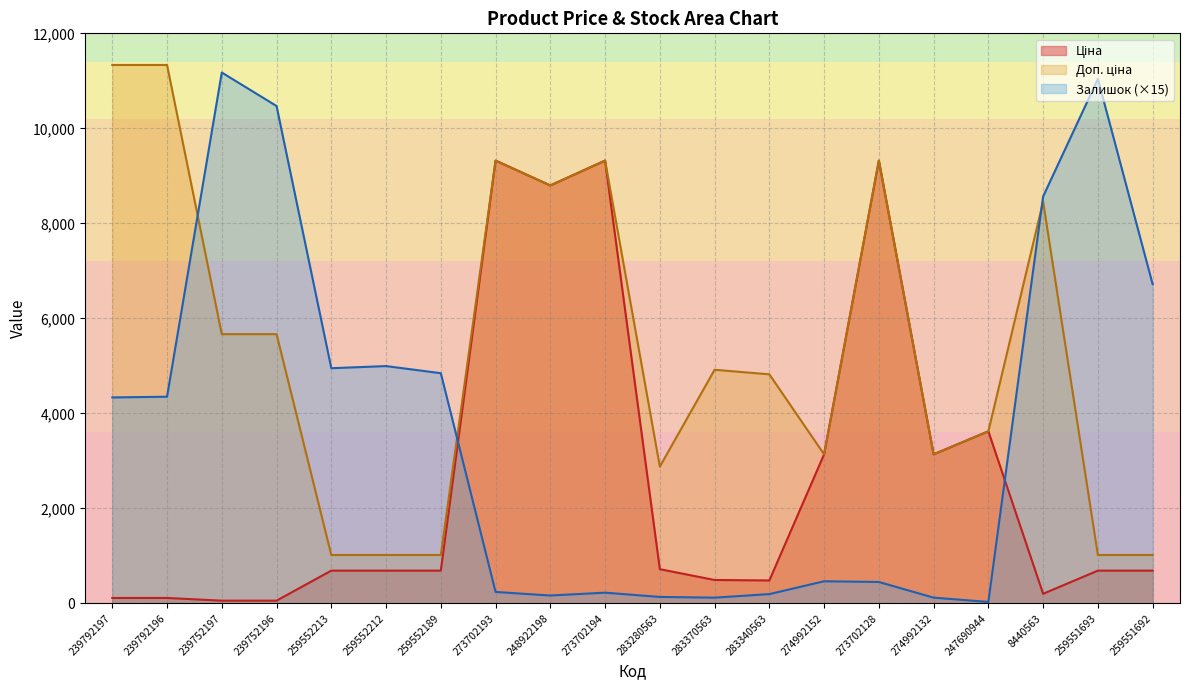

True or false: Ціна has more than 1 points higher than both neighbors.

True